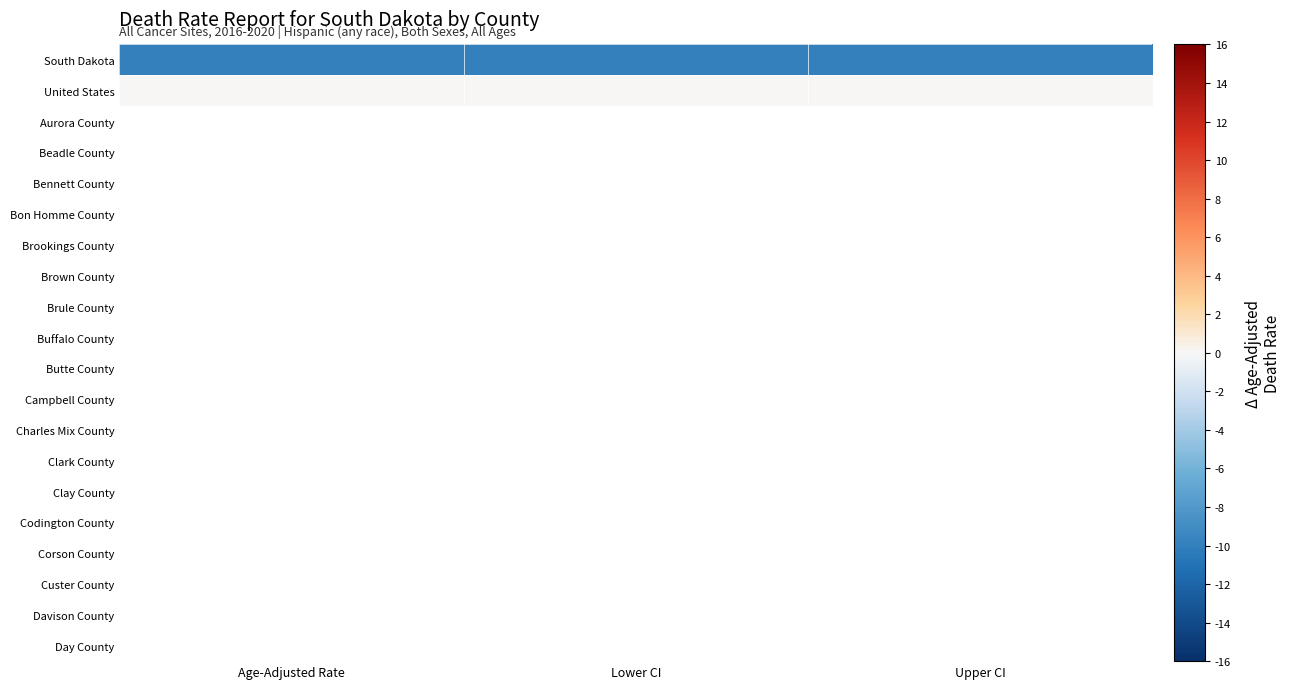

Which series has the widest spread of values?

South Dakota